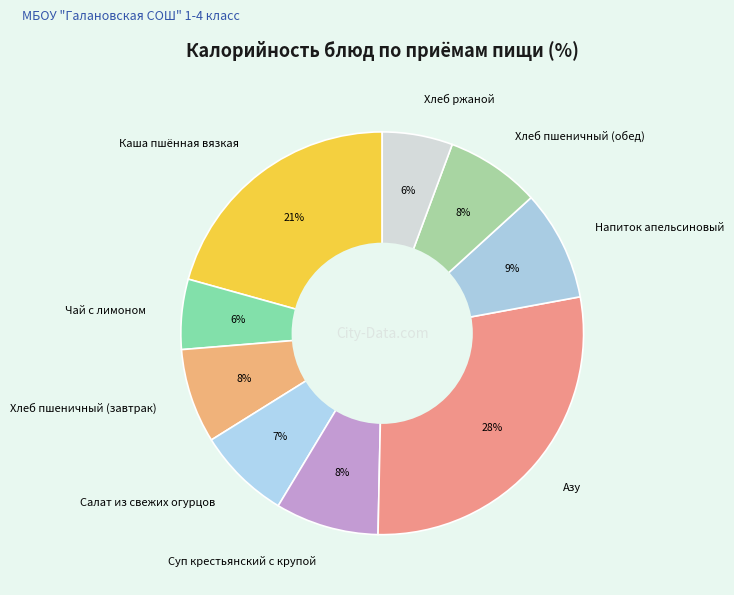

What is the largest slice in the pie chart?

Азу